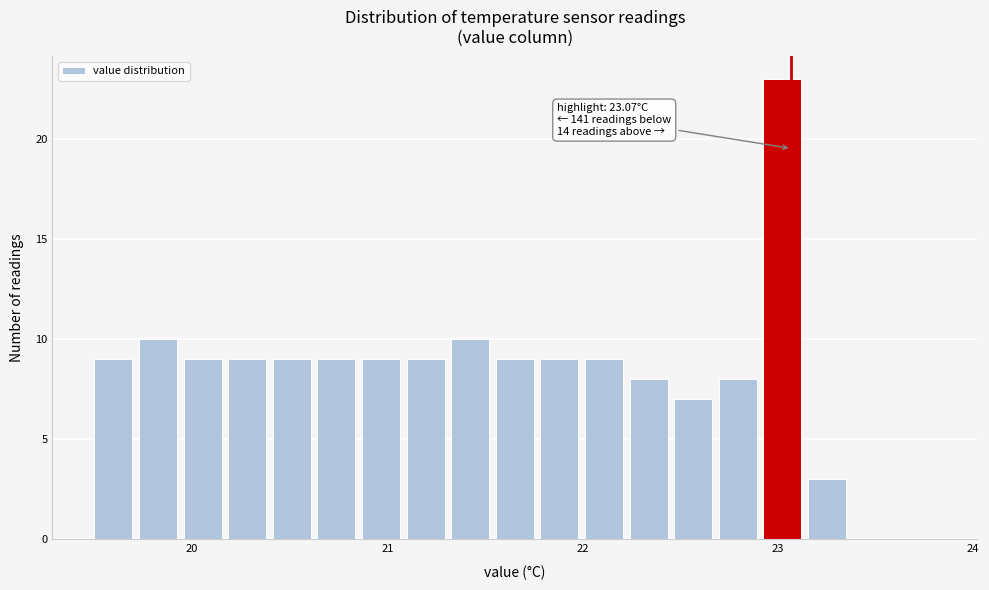

Read against the x-axis, roughly where is the centre of the tallest bar?

23.0